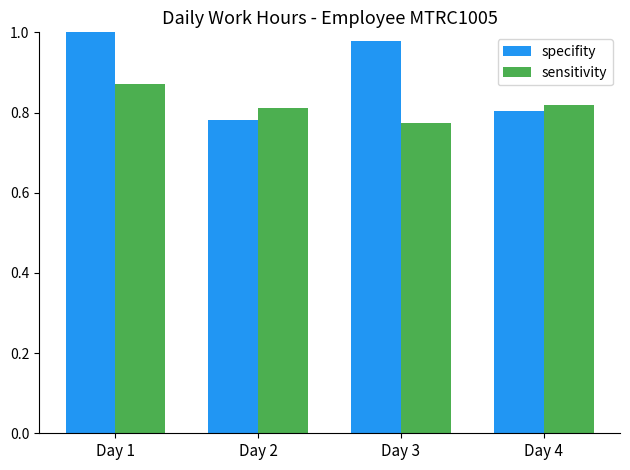

Count the number of categories in the chart.

4